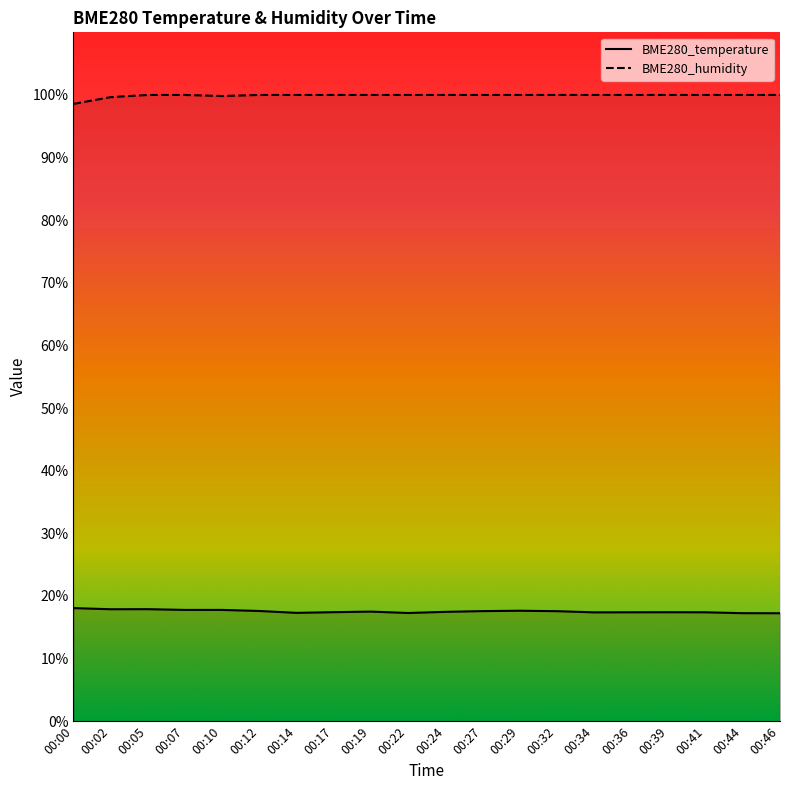

Rank the series by their maximum value, from lowest to highest.

BME280_temperature, BME280_humidity